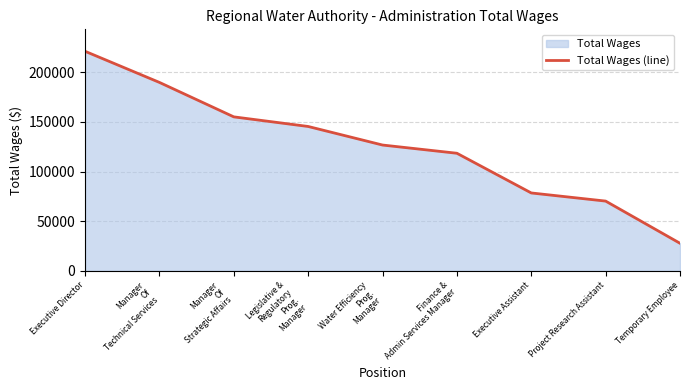

At which label does the data first exceed 126676?

Executive Director